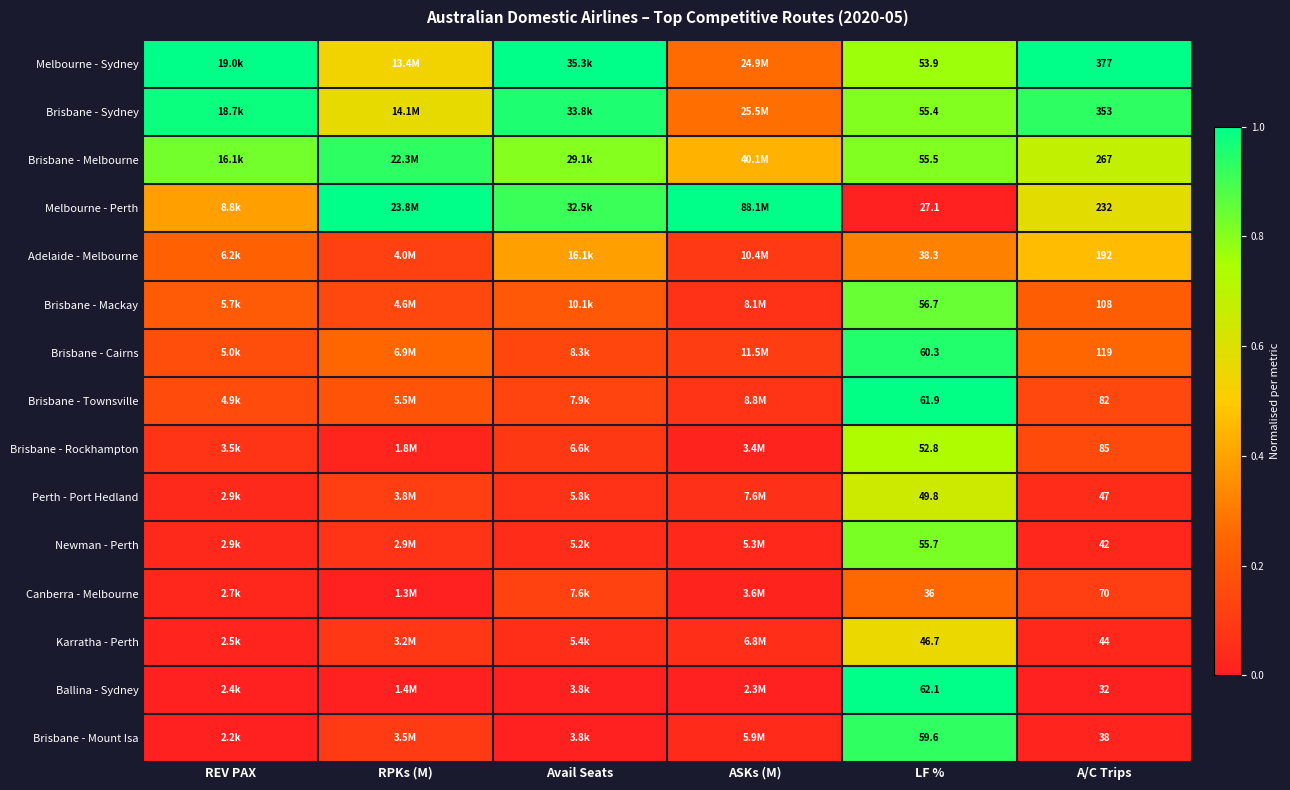

What is the average value of the Brisbane - Sydney series?

0.8